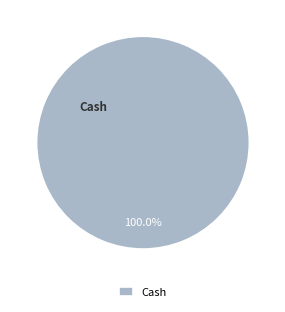

Rank the categories by value from highest to lowest.

Cash